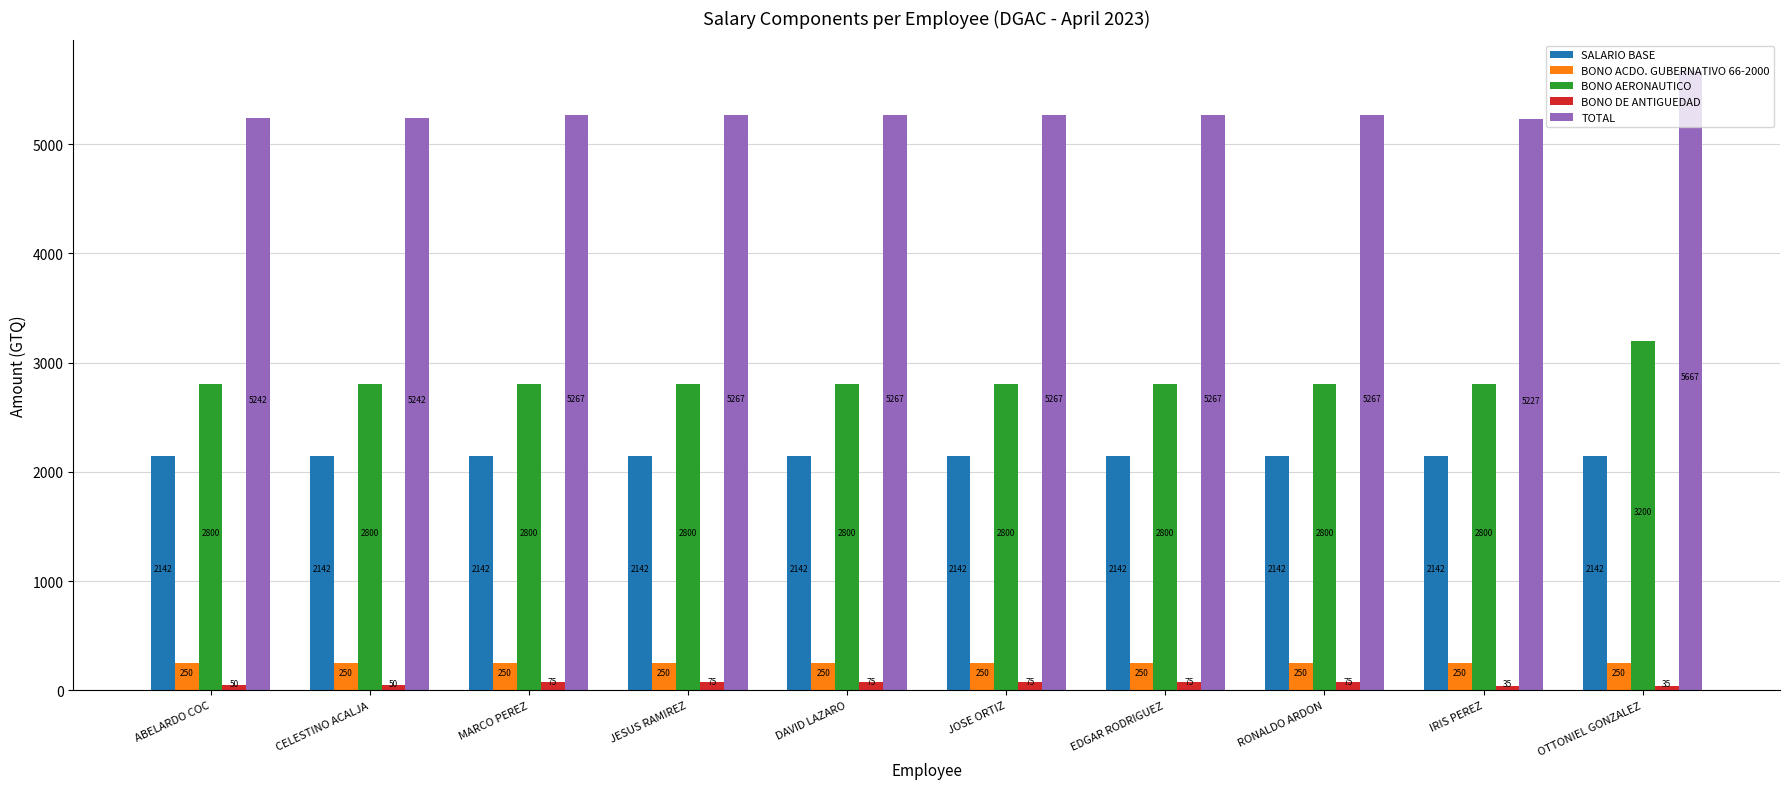

What is the label of the 1st bar from the left?

ABELARDO COC